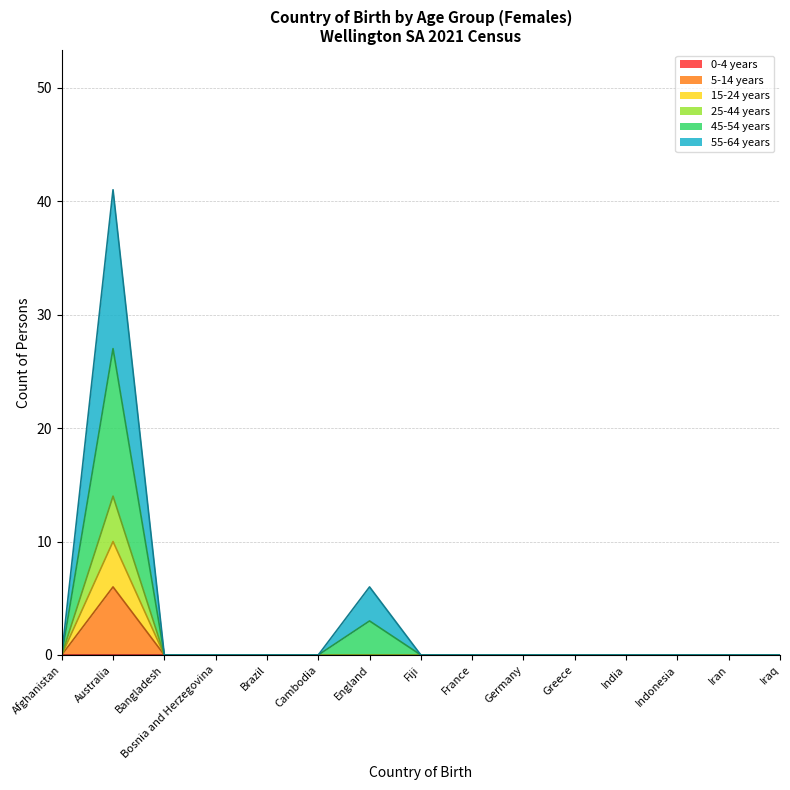

Which has a higher value, Australia or Indonesia?

Australia